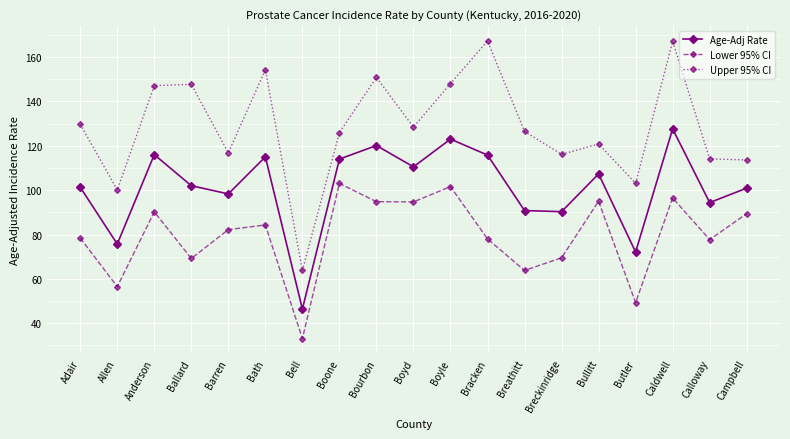

What are all the series names shown in the legend?

Age-Adj Rate, Lower 95% CI, Upper 95% CI